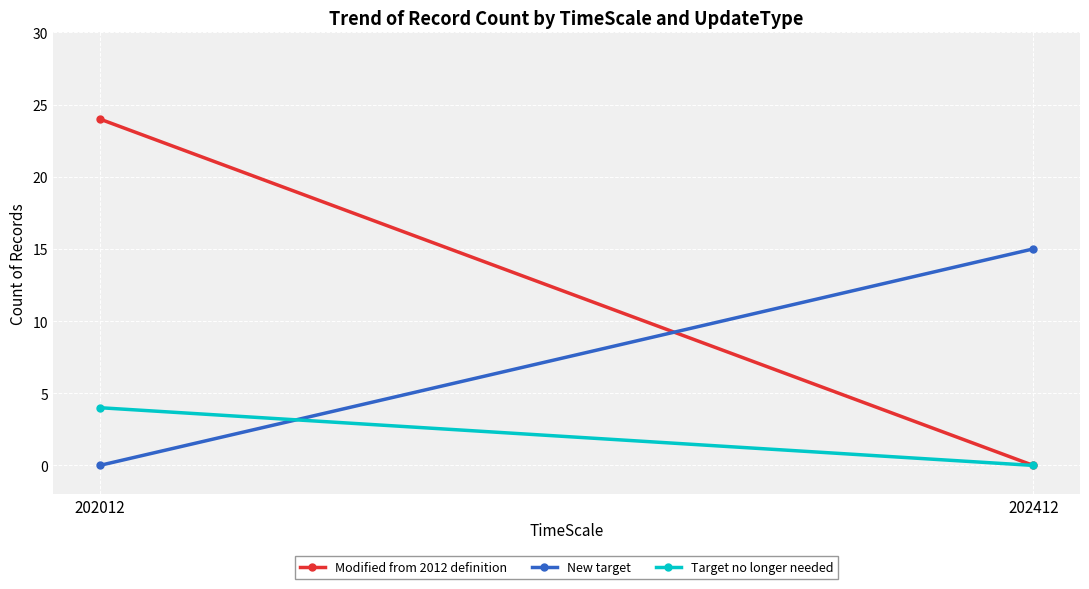

What is the maximum value for New target?

15